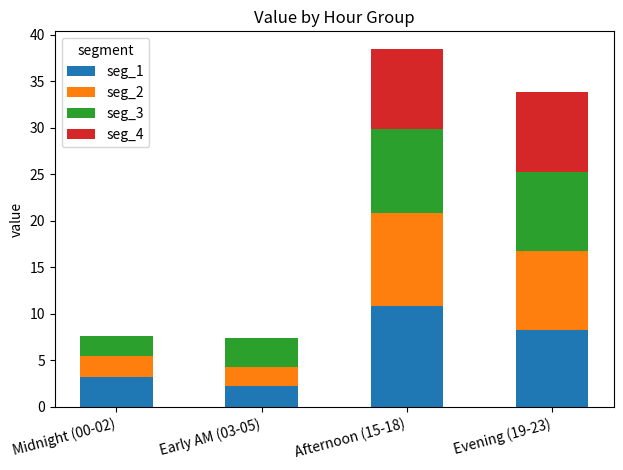

At which category is the sum across all series the highest?

Afternoon (15-18)